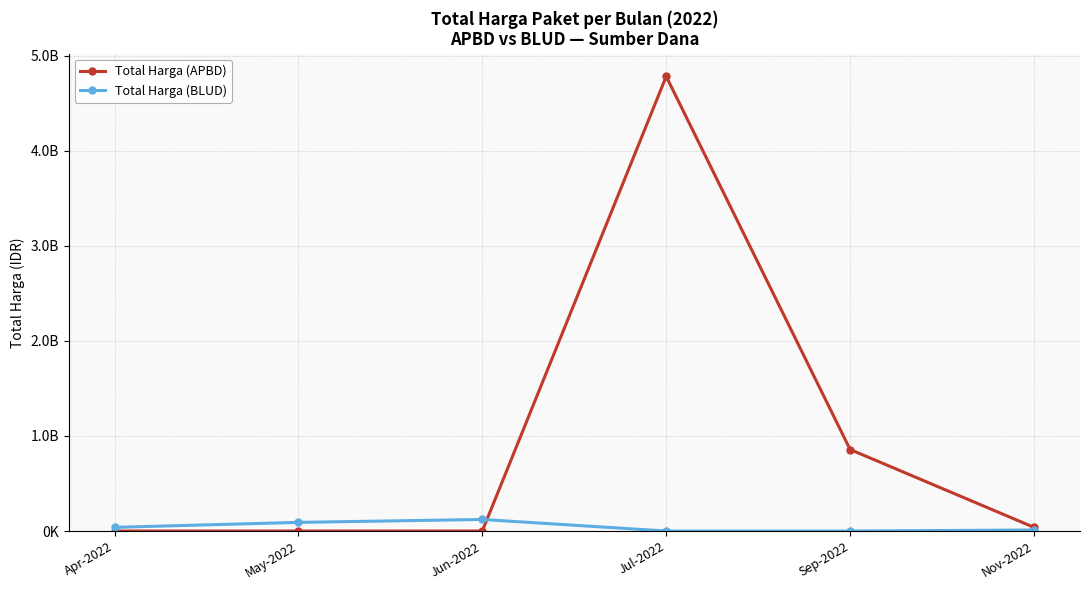

Rank the series by their average value, from lowest to highest.

Total Harga (BLUD), Total Harga (APBD)